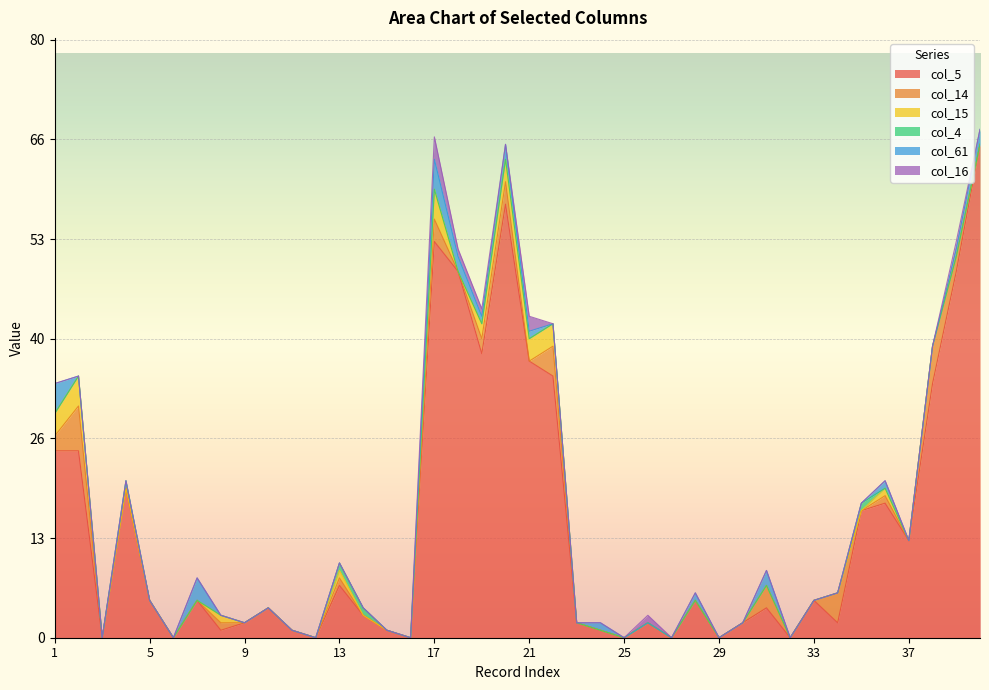

True or false: col_14 has a value of 9 at 2.

False